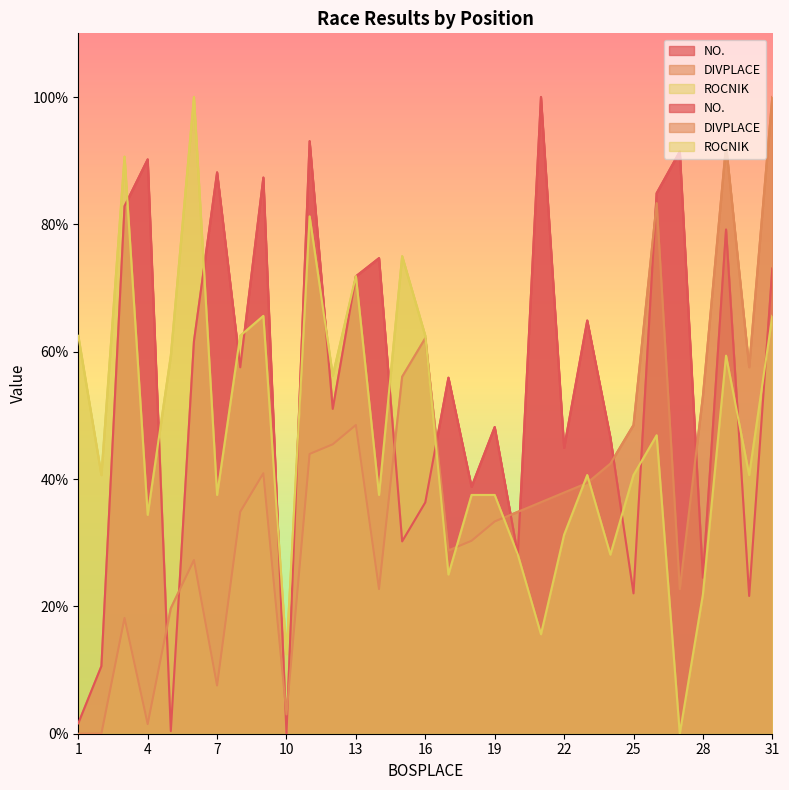

List the series in order of their overall mean, lowest first.

DIVPLACE, ROCNIK, NO.